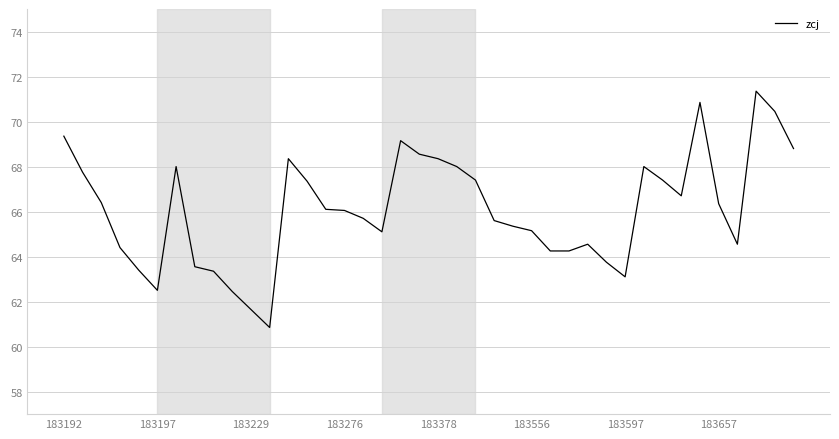

What is the minimum value shown in the chart?

60.9